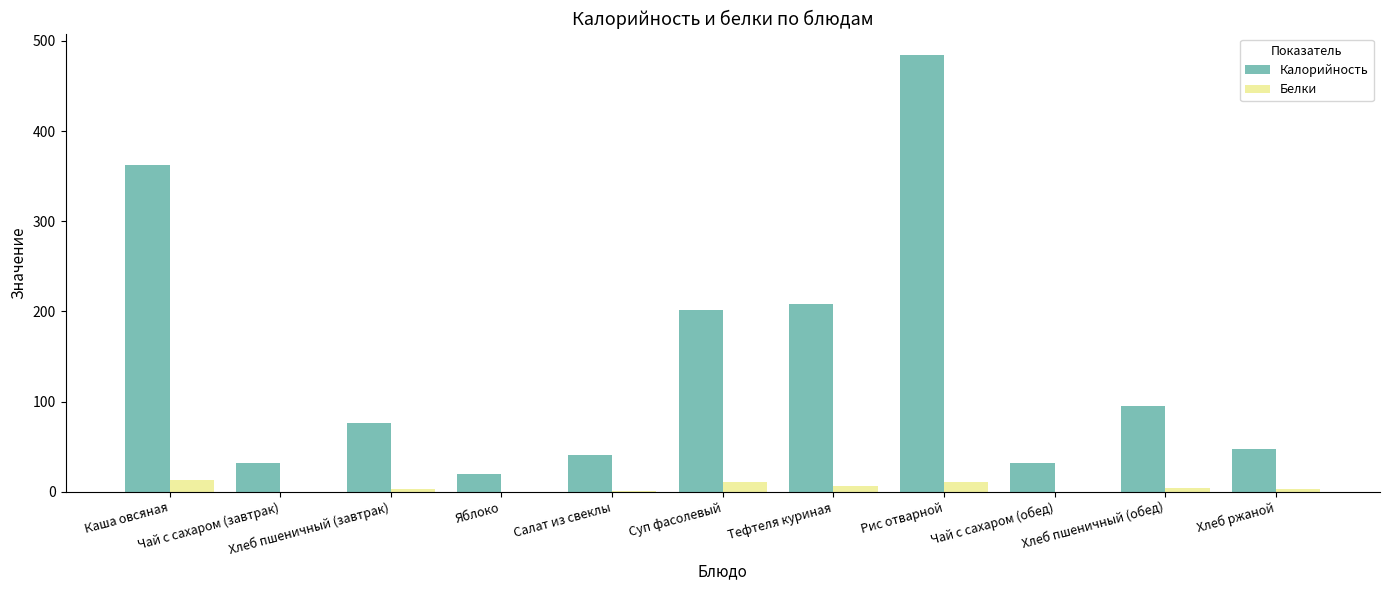

What is the total value across all series at Суп фасолевый?

212.2